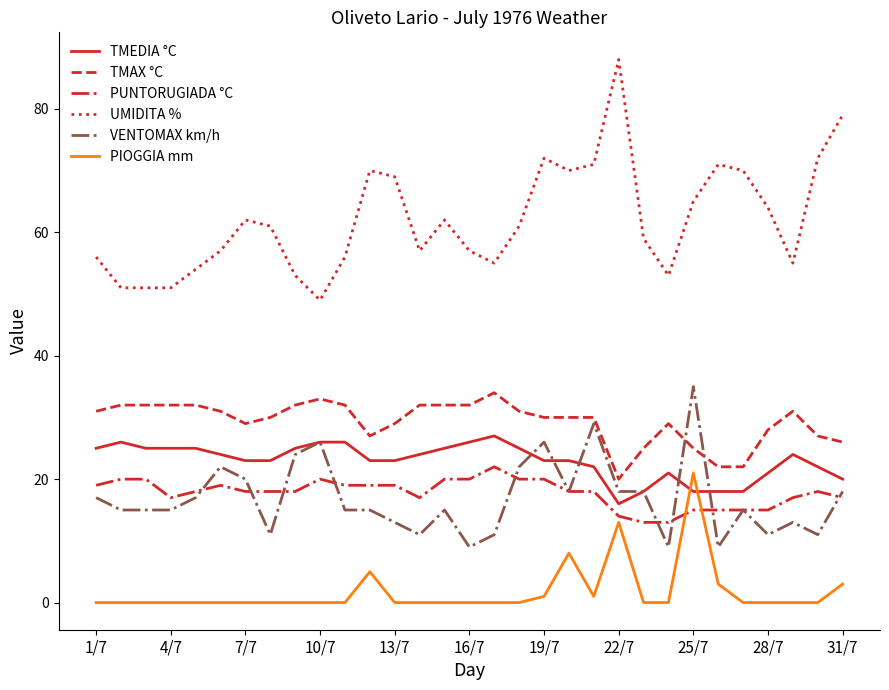

Which series has the largest total across all categories?

UMIDITA %